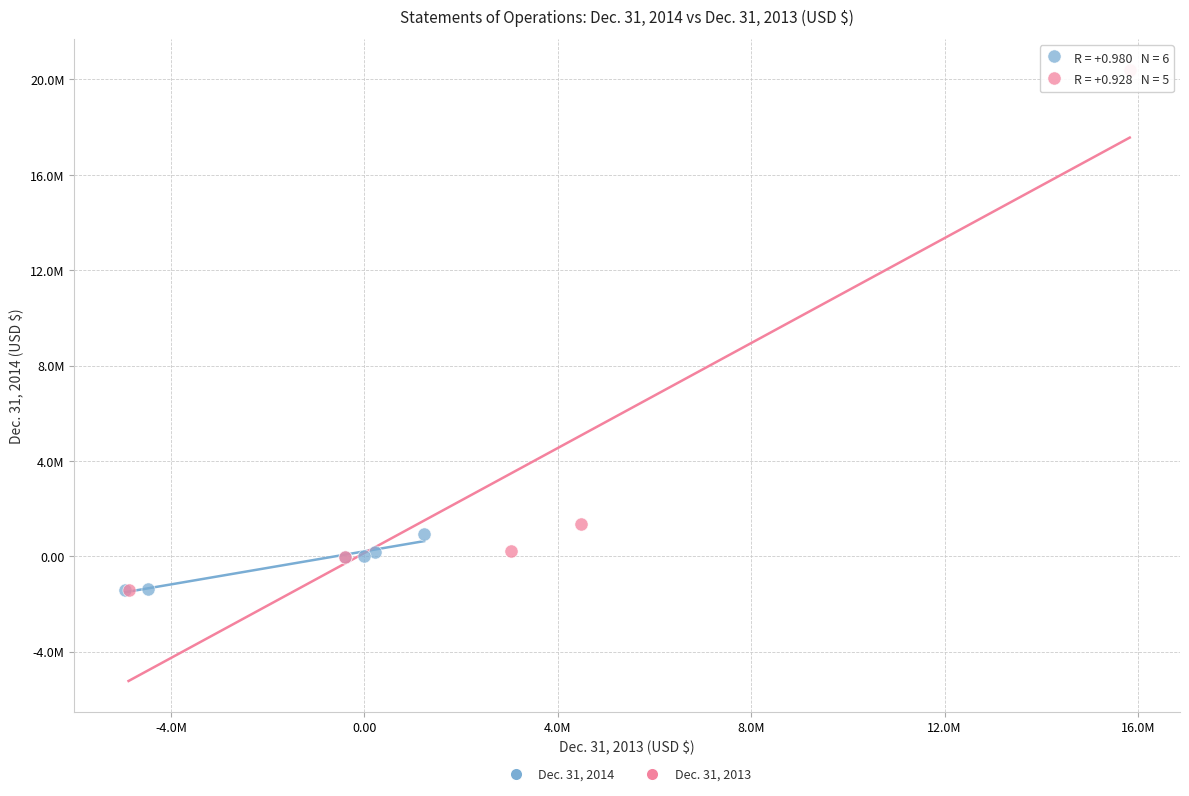

What are all the series names shown in the legend?

Dec. 31, 2014, Dec. 31, 2013